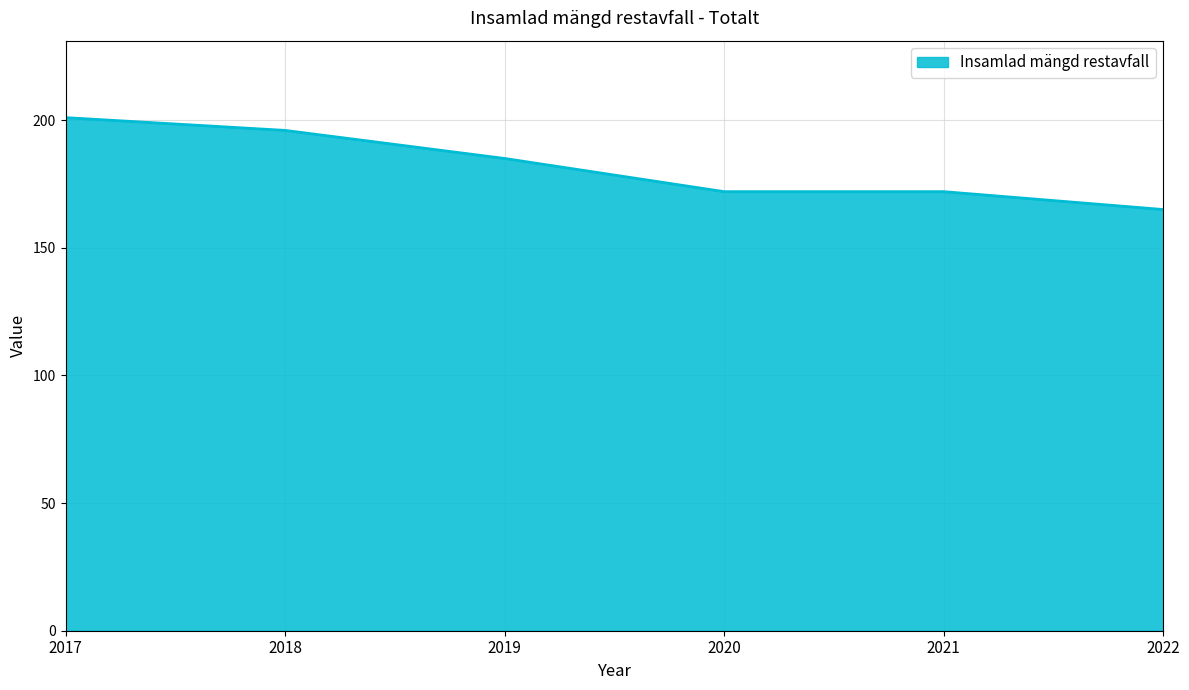

At which label does the data first exceed 185?

2017